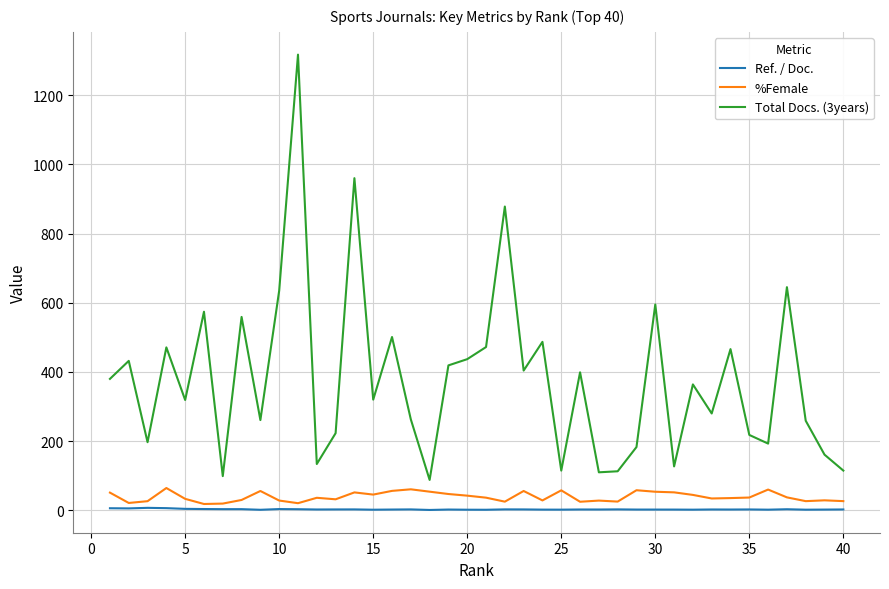

What is the maximum value shown in the chart?

1317.0